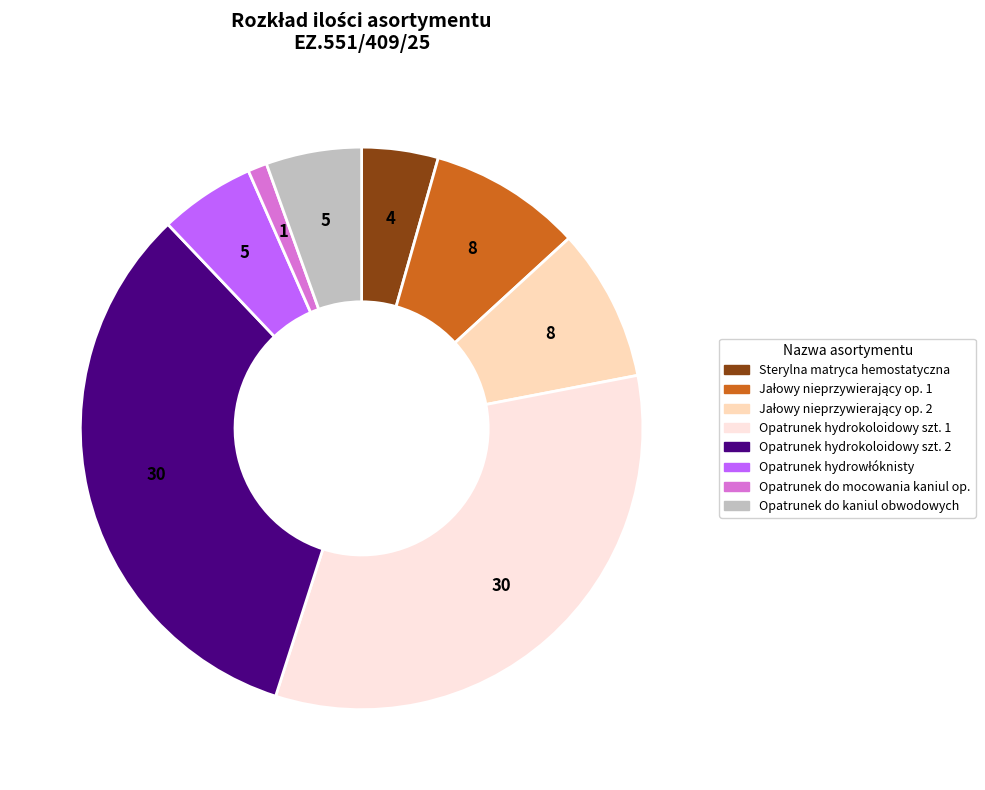

Does Sterylna matryca hemostatyczna account for over 50% of the chart?

No